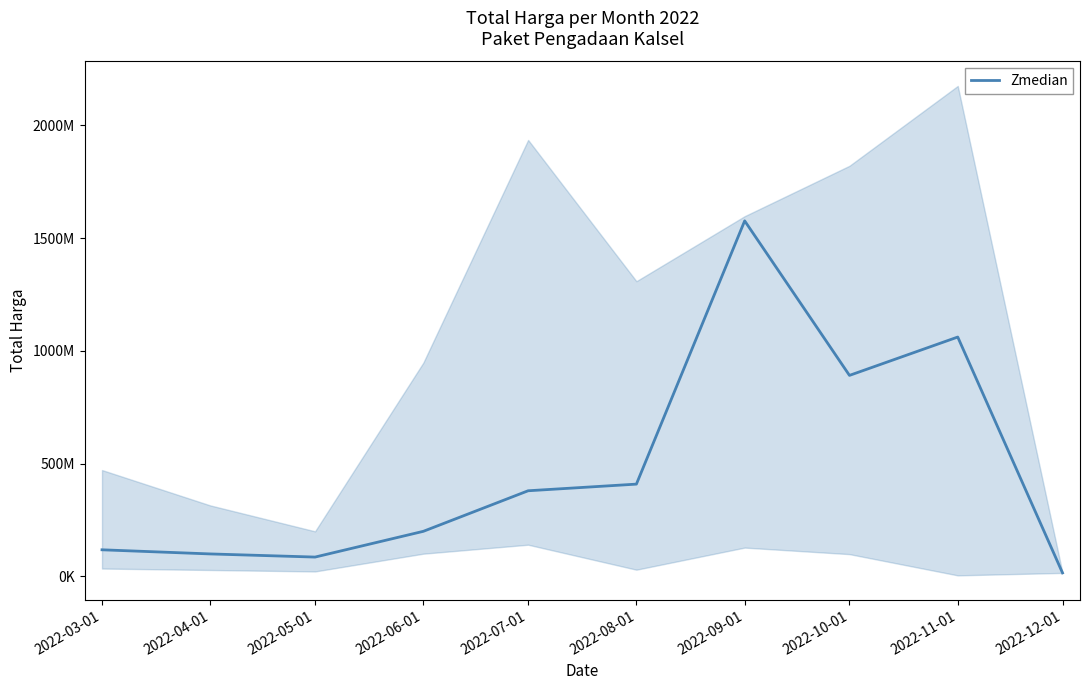

What is the change in value from 2022-07-01 to 2022-09-01?

+1197084000